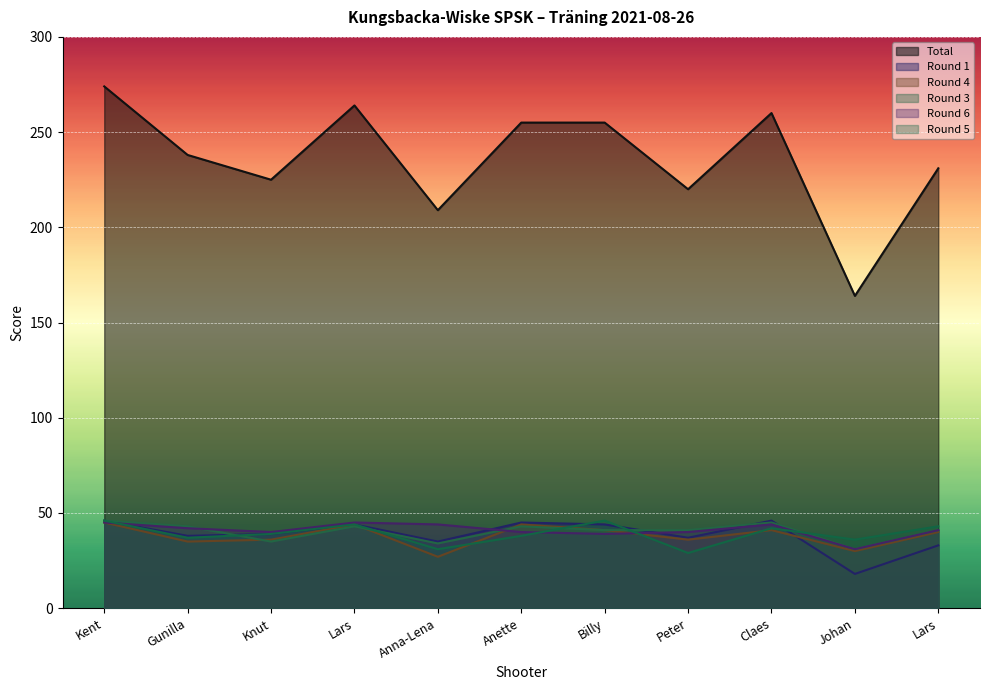

True or false: Round 1 has a value of 74 at Lars.

False